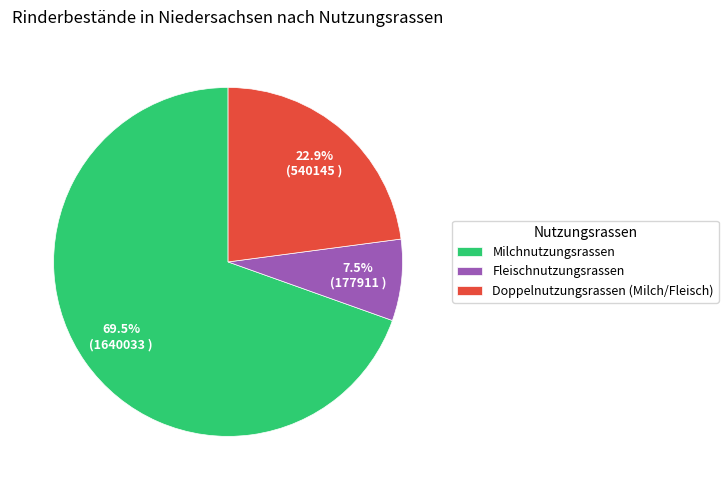

How much of the chart is everything except Fleischnutzungsrassen?

92.5%